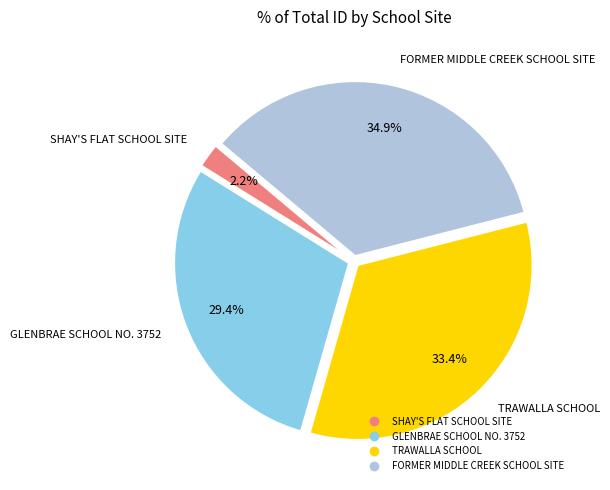

What portion of the pie excludes GLENBRAE SCHOOL NO. 3752?

70.6%